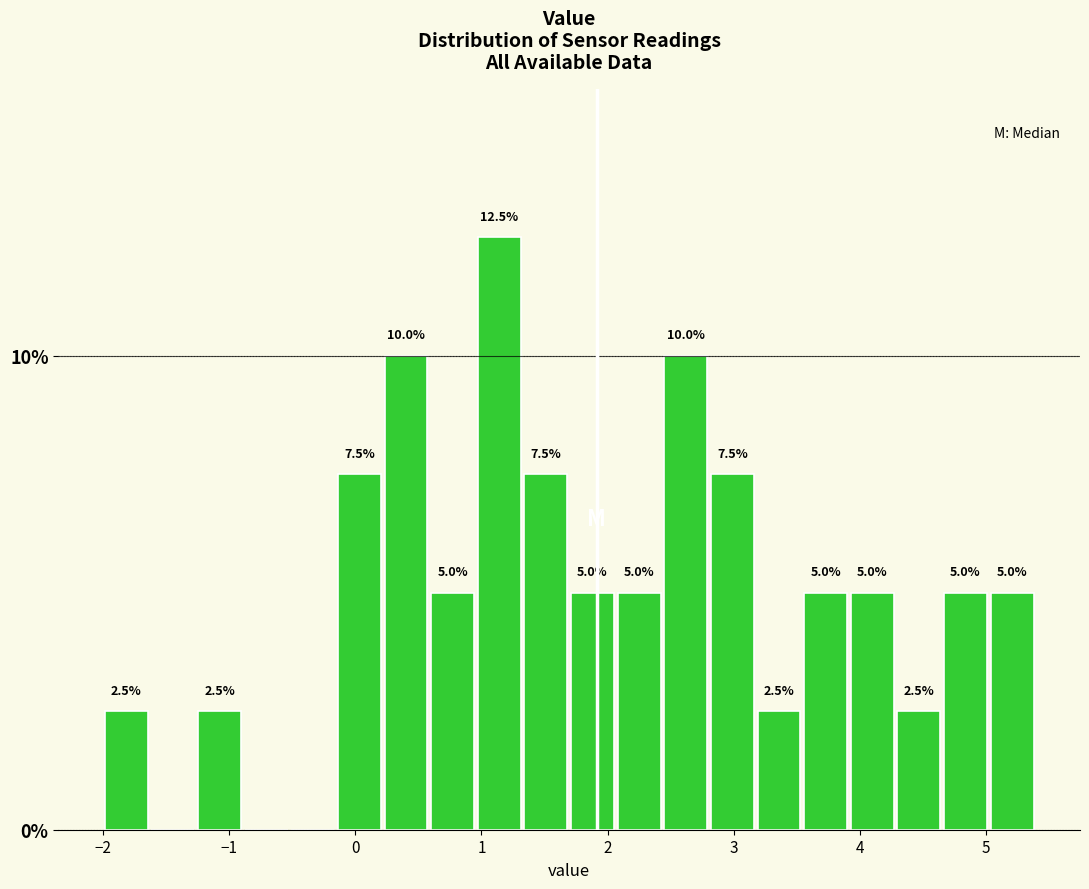

Read against the x-axis, roughly where is the centre of the tallest bar?

1.1